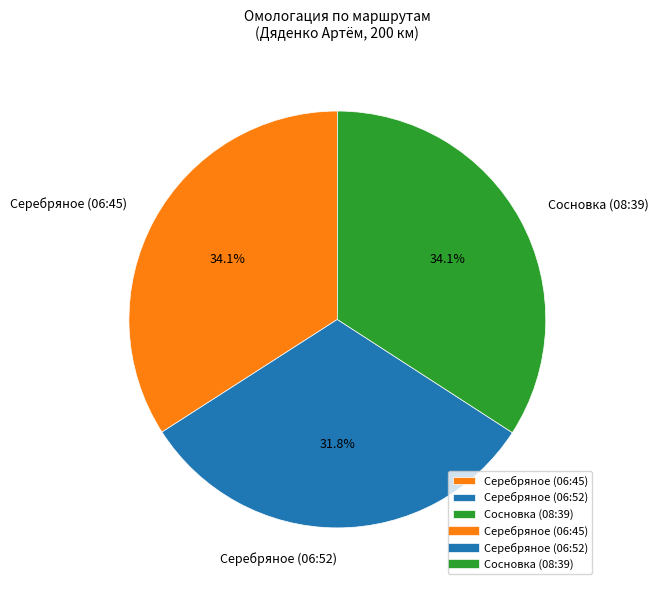

To the nearest percent, what percentage of the pie is Серебряное (06:52)?

32%